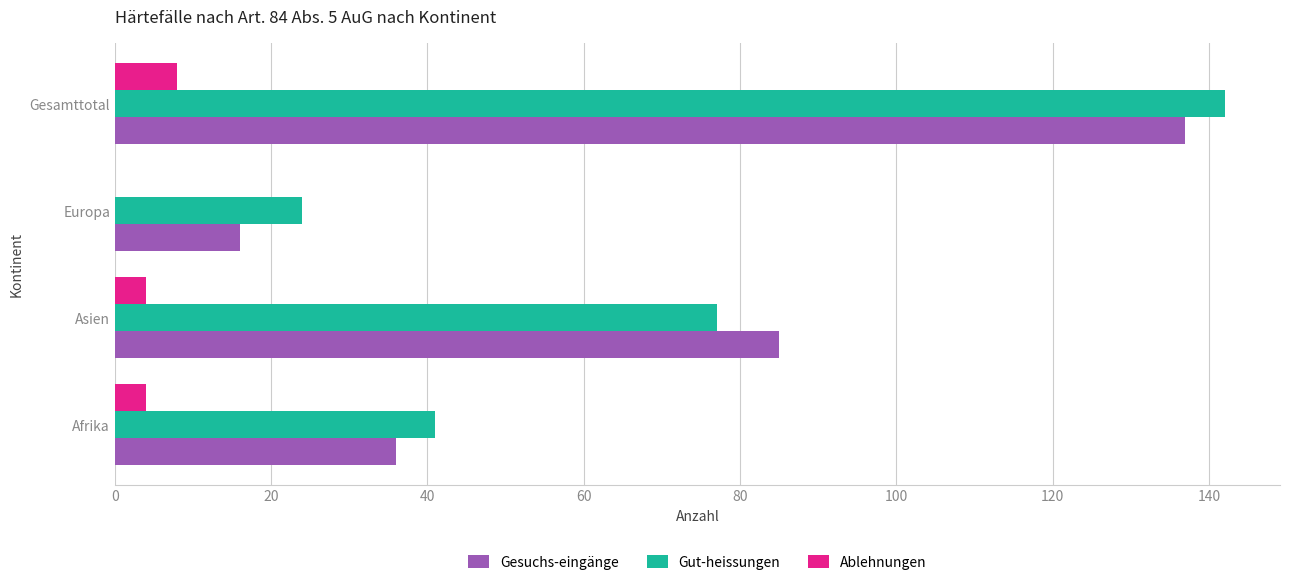

Which series has the largest total across all categories?

Gut-heissungen